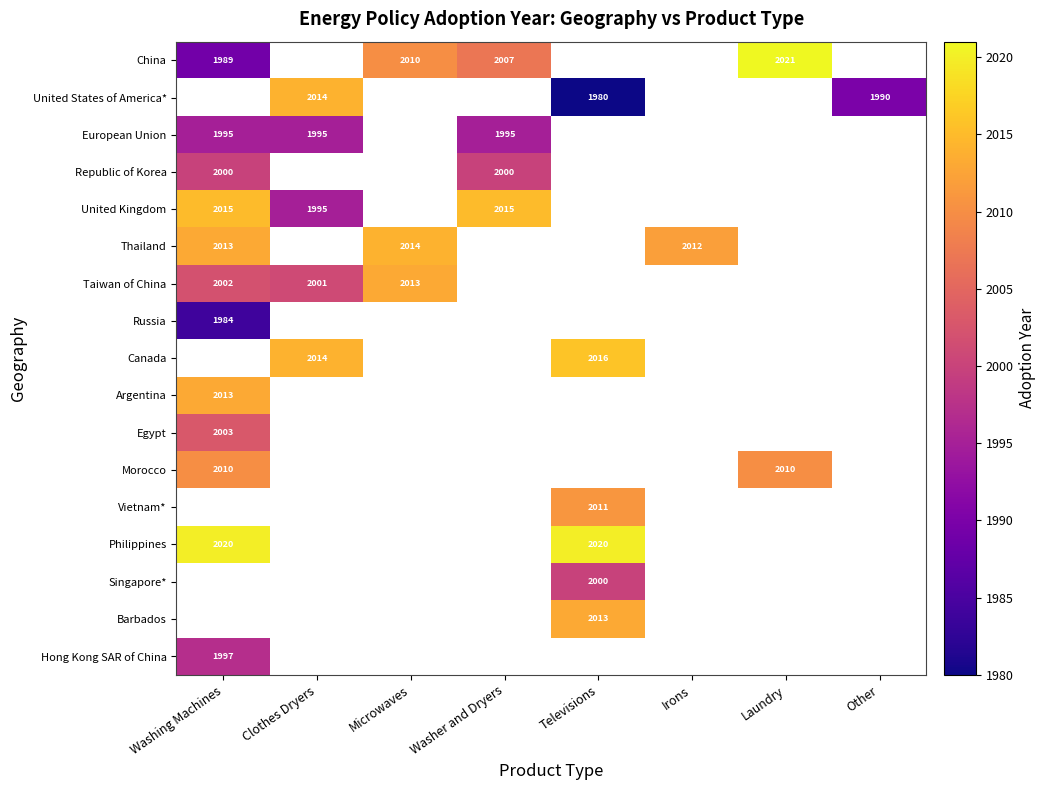

True or false: Taiwan of China has a value of 2002 at Washing Machines.

True